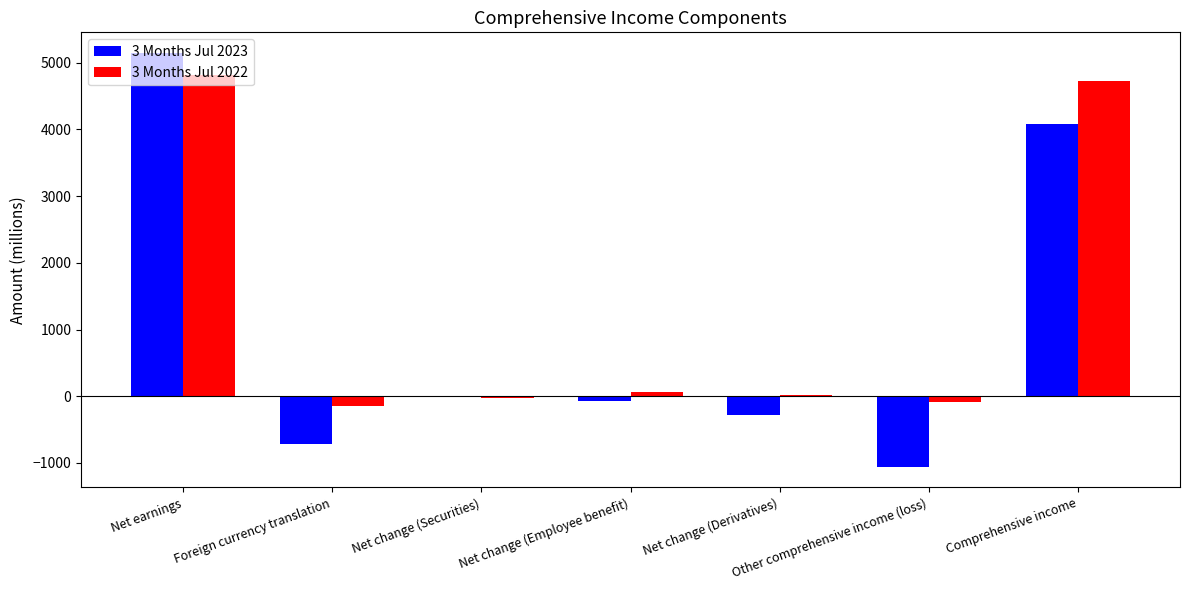

The 3 Months Jul 2023 series shows -715 at Foreign currency translation. True or false?

True